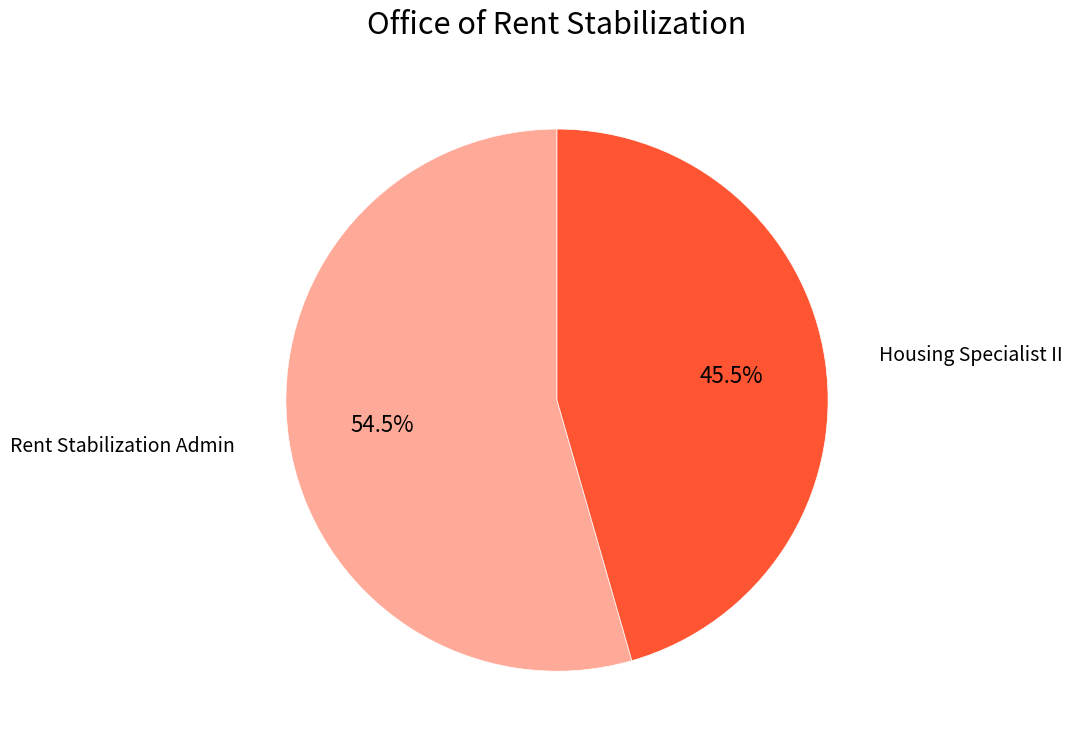

Does any single category account for the majority?

Yes